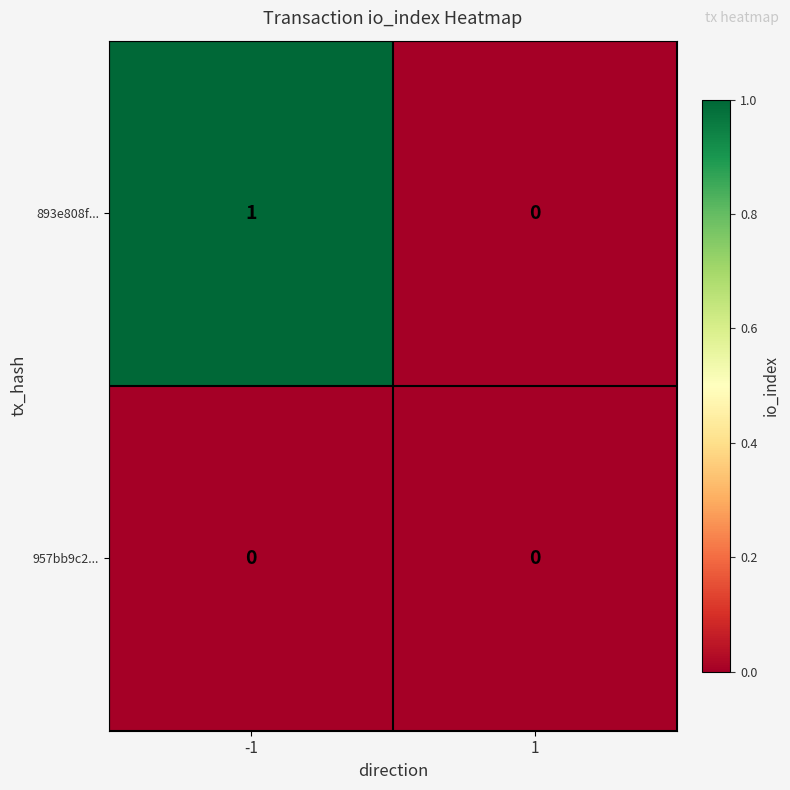

At which category does the chart reach its peak across all series?

-1